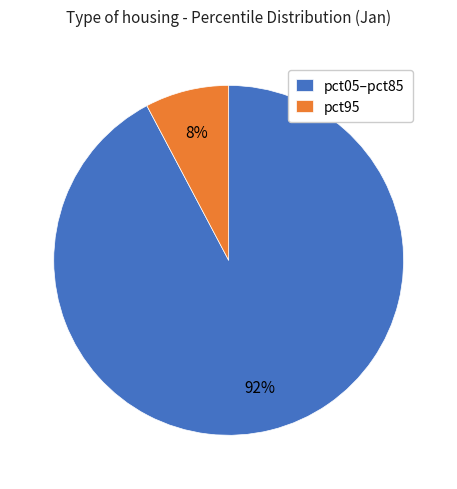

Do pct95 and pct05–pct85 together represent more than half of the pie?

Yes